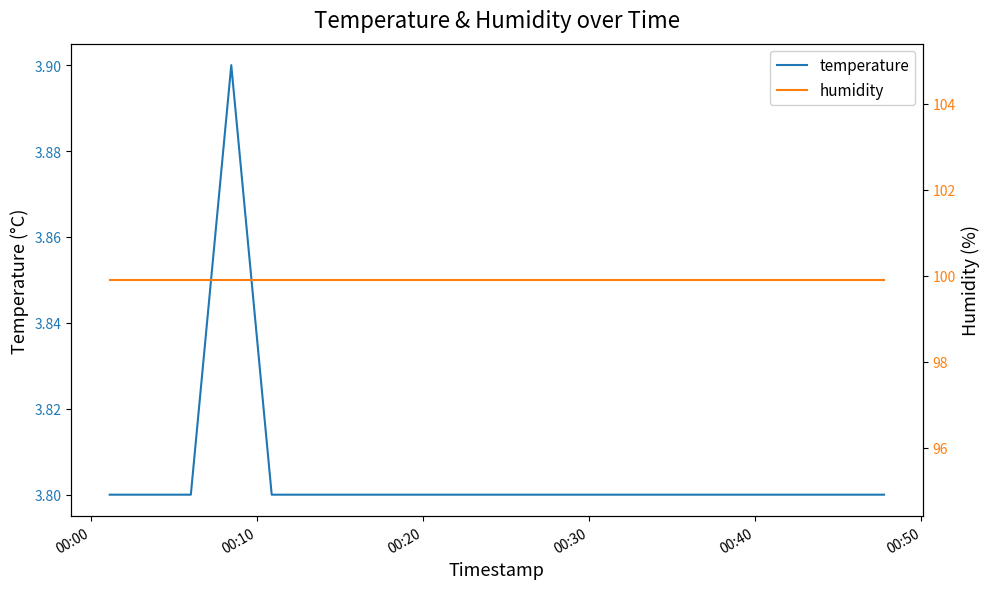

What is the maximum value shown in the chart?

99.9